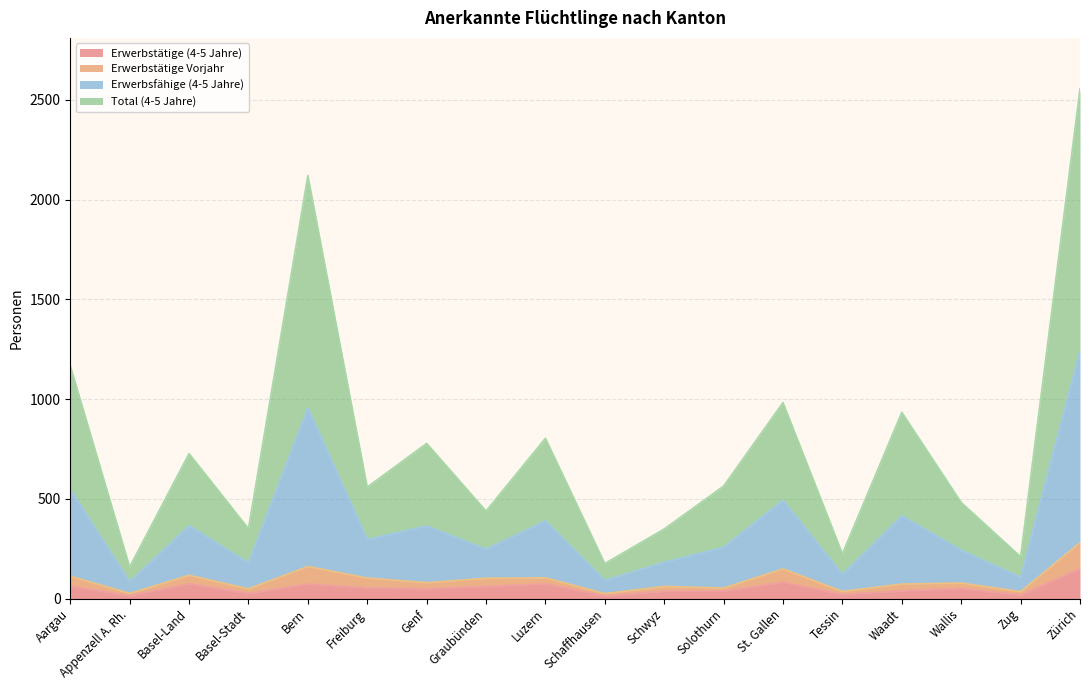

What are all the series names shown in the legend?

Erwerbstätige (4-5 Jahre), Erwerbstätige Vorjahr, Erwerbsfähige (4-5 Jahre), Total (4-5 Jahre)